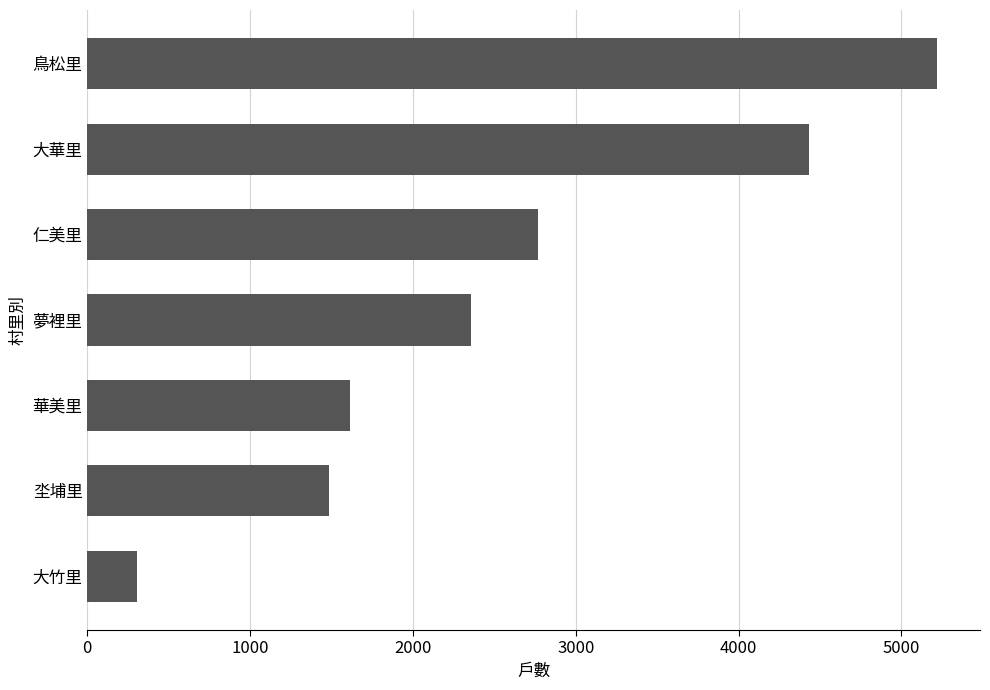

How many bars are there in total?

7